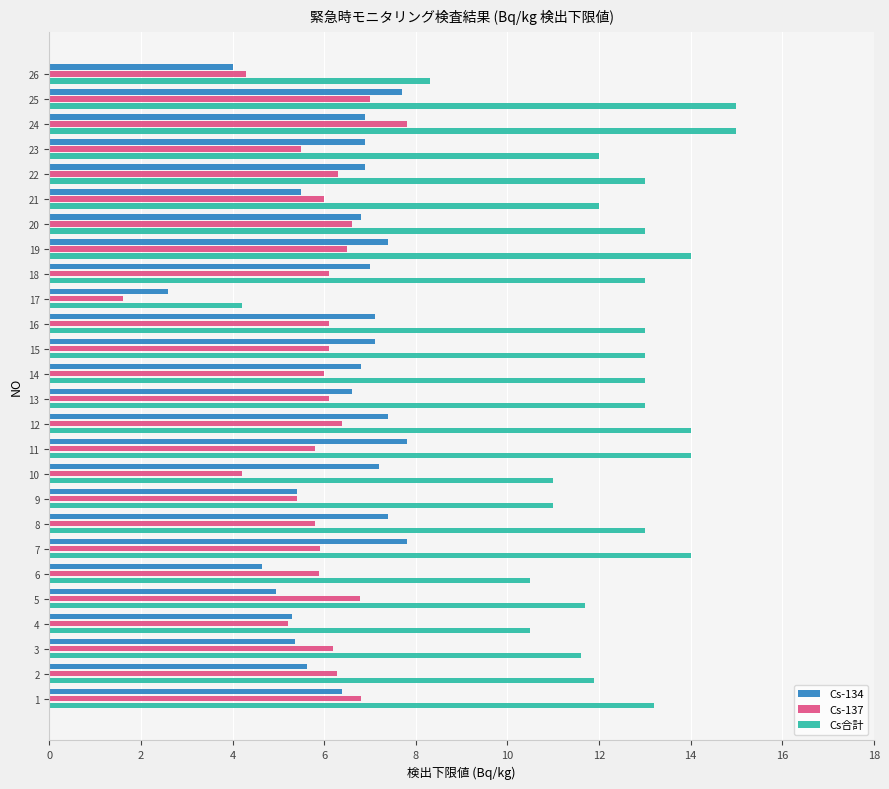

What is the smallest value displayed?

1.6